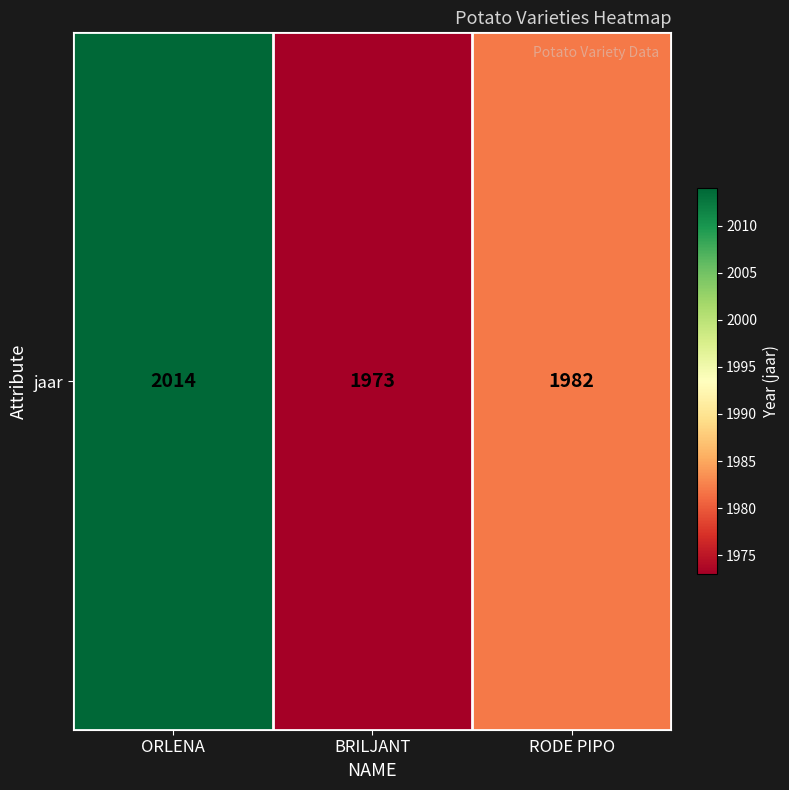

How many data points are above 1982?

1